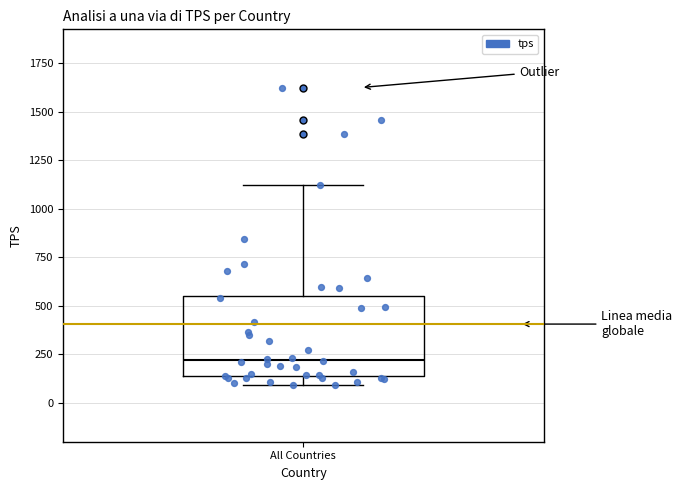

Transcribe this box plot: give where the median line is, the range the box spans, and where the two whiskers end, as read against the y-axis. The values are not printed on the chart, so give them approximately, as read against the axis.

median 200, box 150 to 550, whiskers 100 to 1100